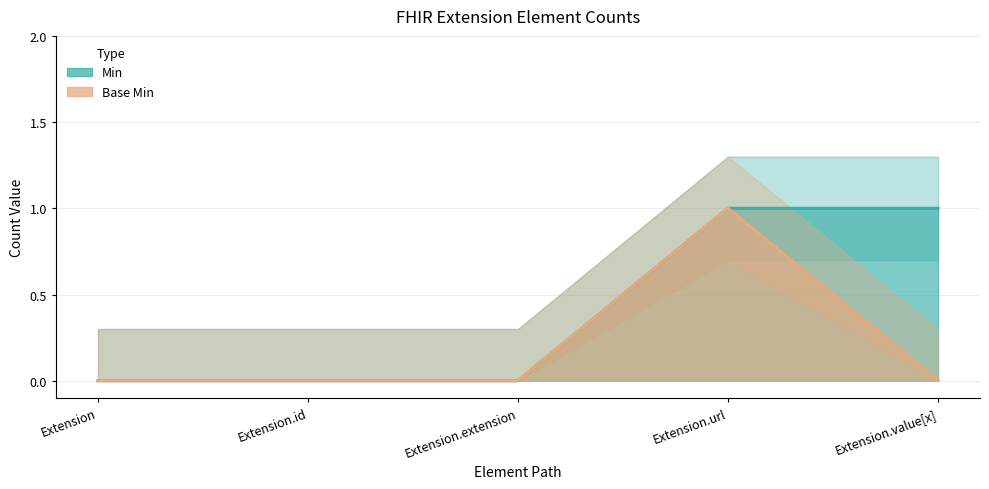

How many lines are shown in the chart?

2